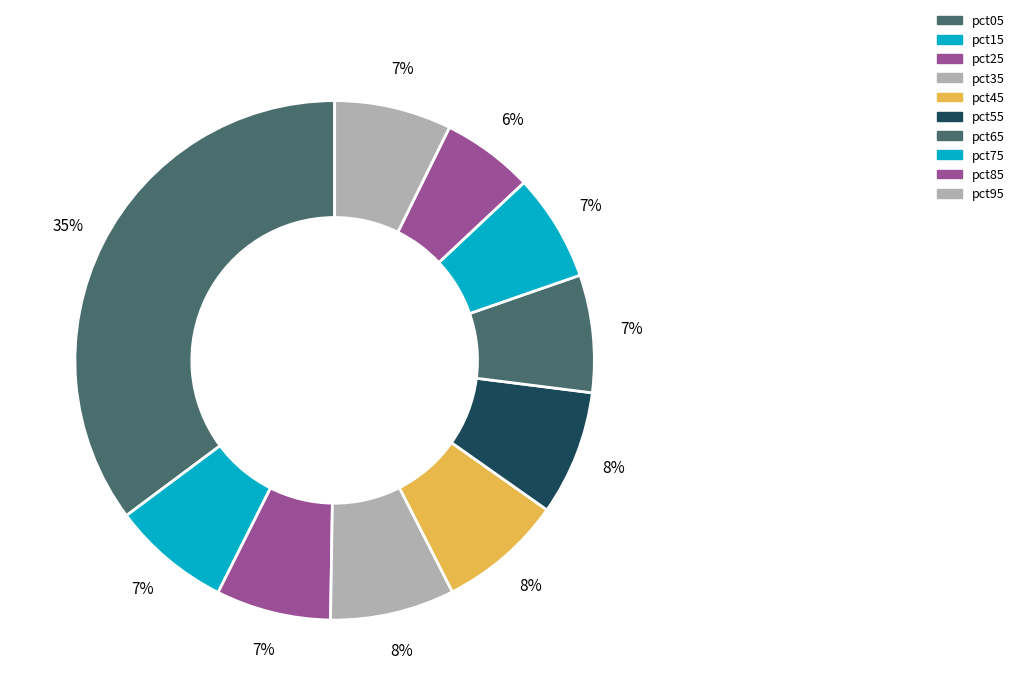

Count the number of slices in the pie.

10